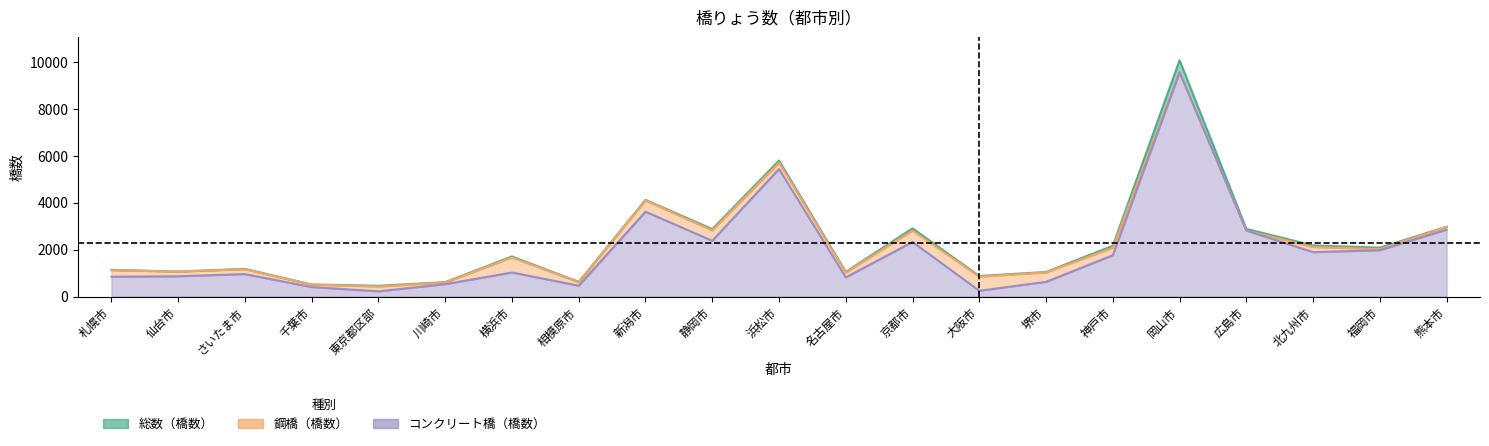

How many interior local valleys does the コンクリート橋（橋数） series have?

6